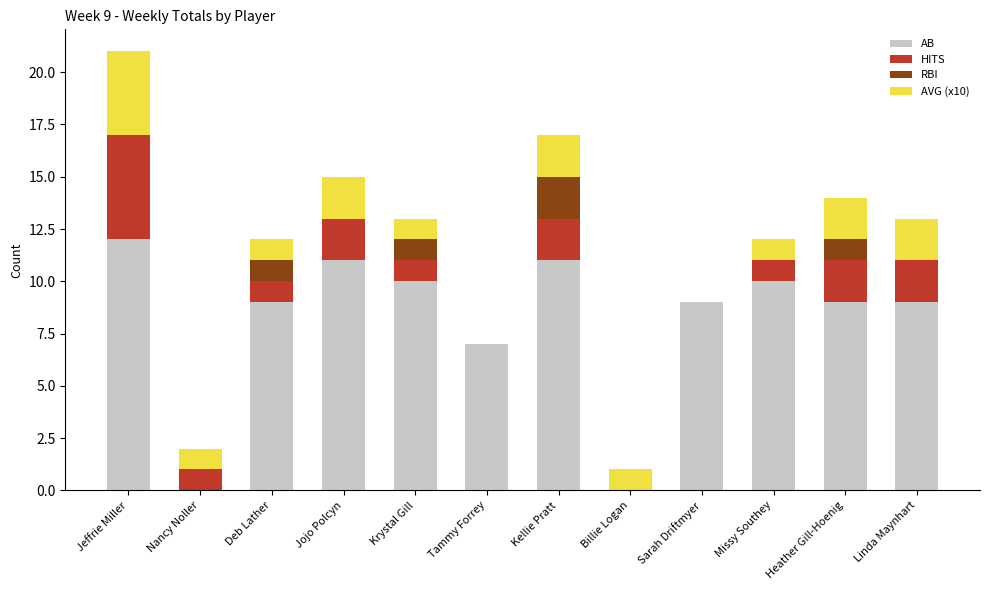

At which label is AB closest to 6?

Tammy Forrey